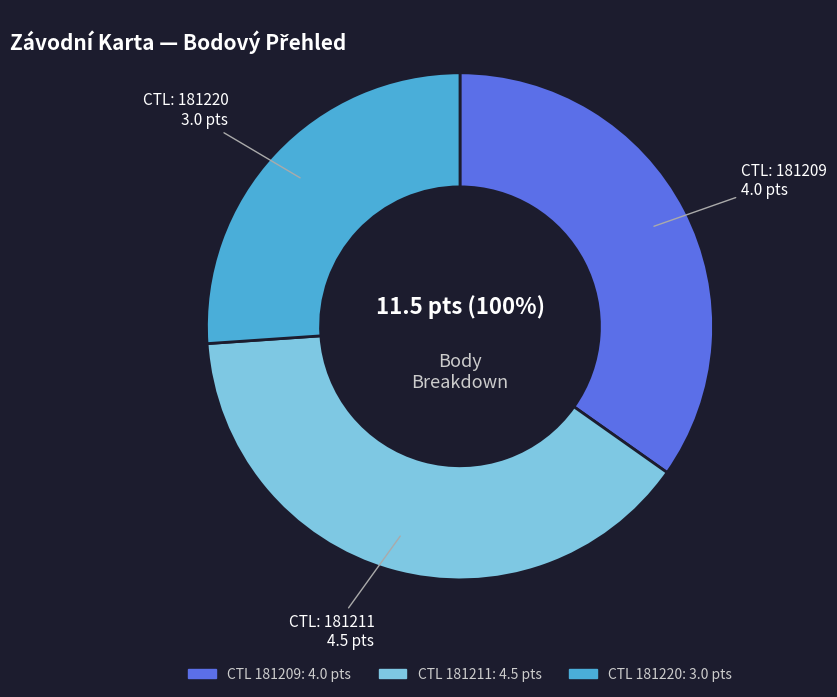

Count the number of slices in the pie.

3